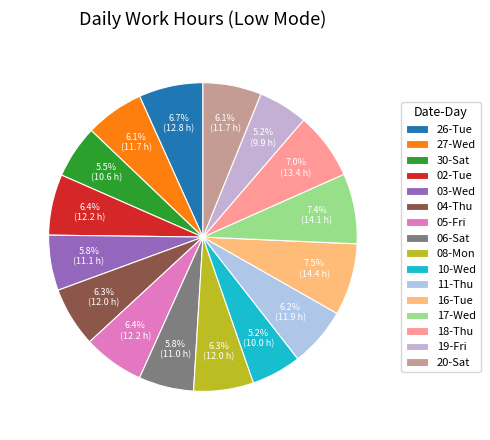

Which slice is the largest?

16-Tue